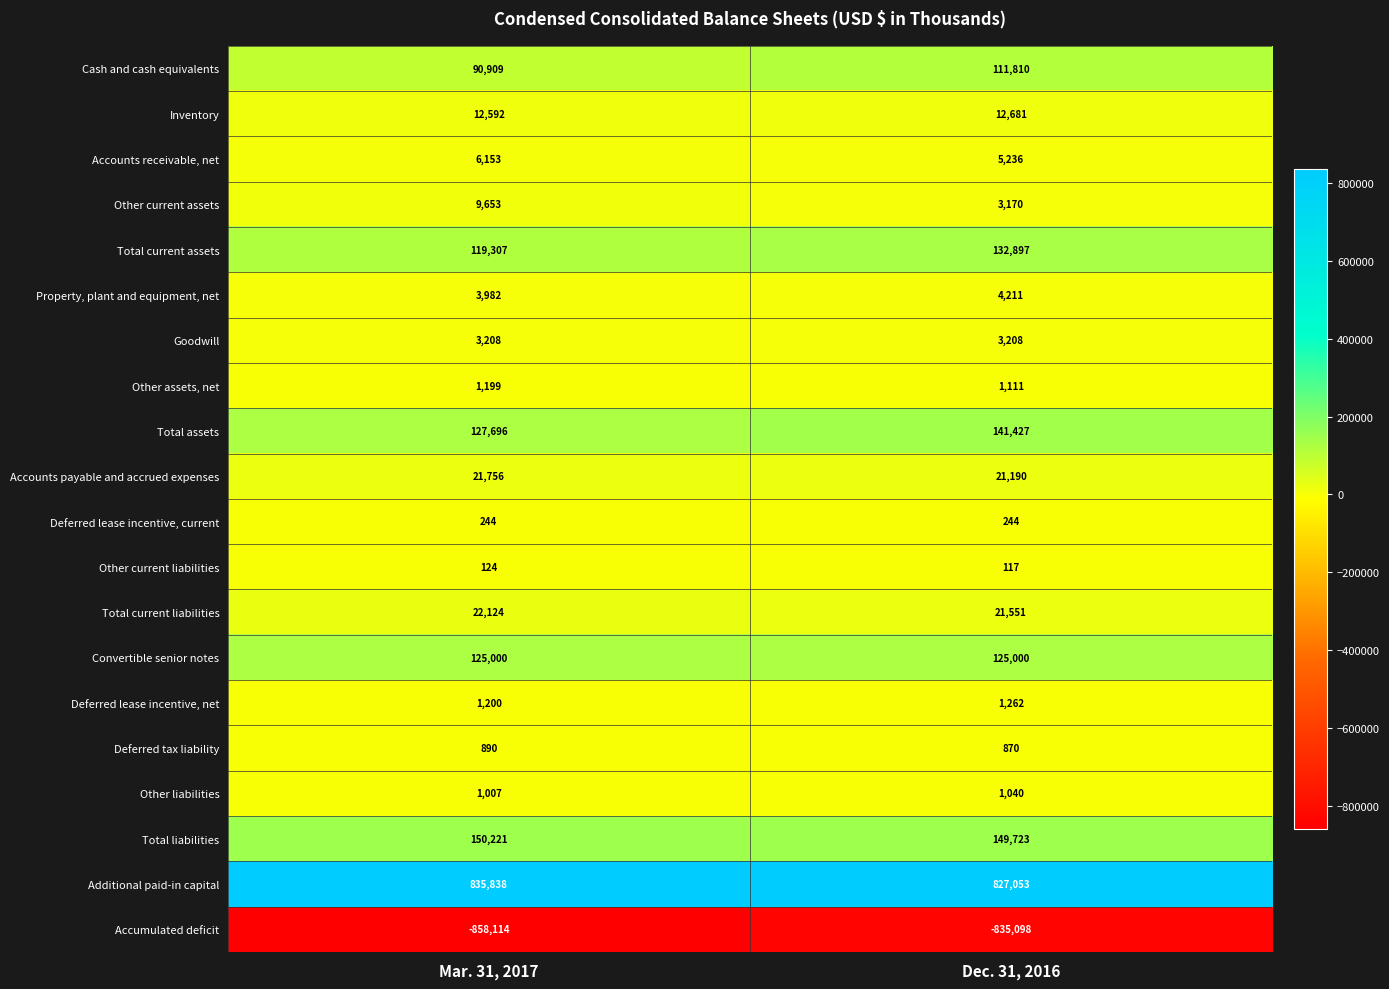

At which category is the sum across all series the highest?

Dec. 31, 2016